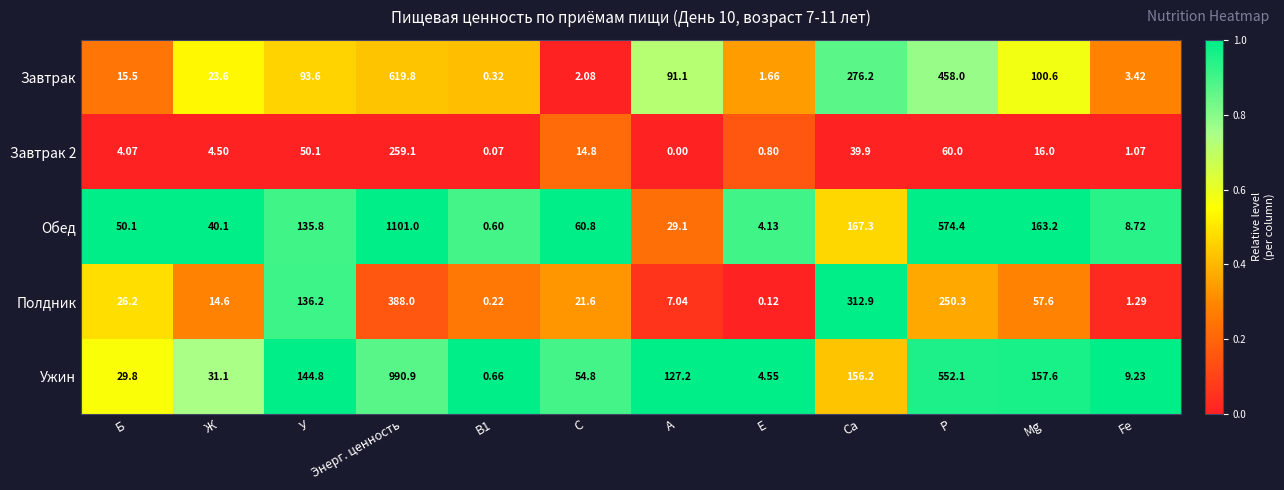

Which label corresponds to the largest value in the chart?

Энерг. ценность